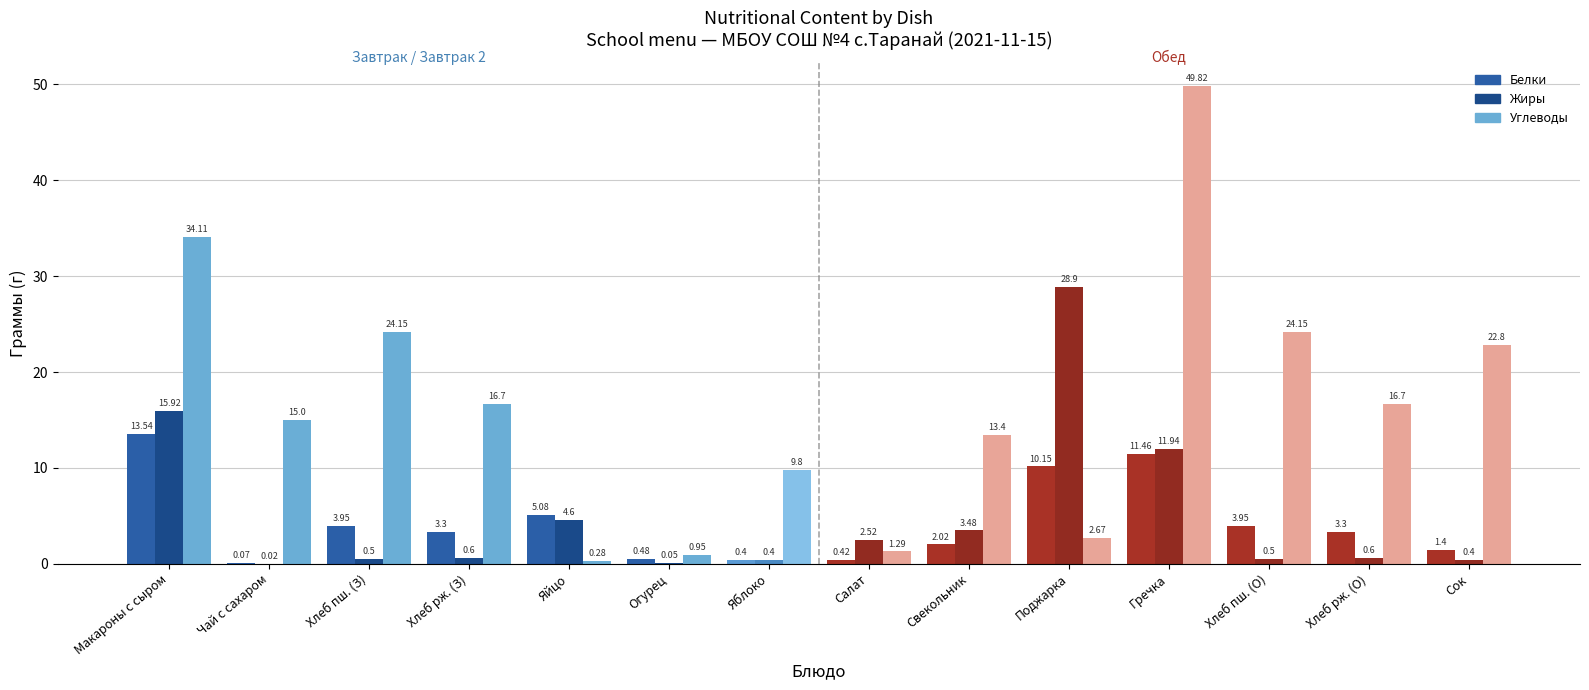

Are the bars horizontal?

No